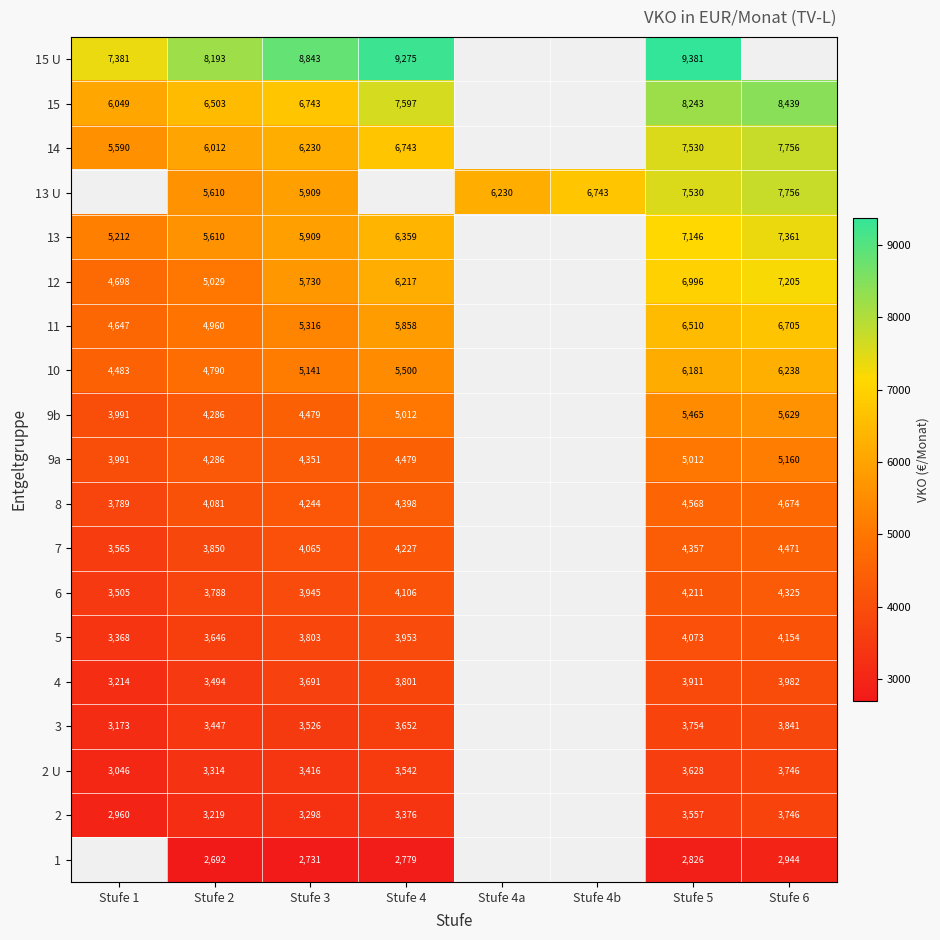

Is the value of 6 at Stufe 3 greater than the value of 9b at Stufe 3?

No